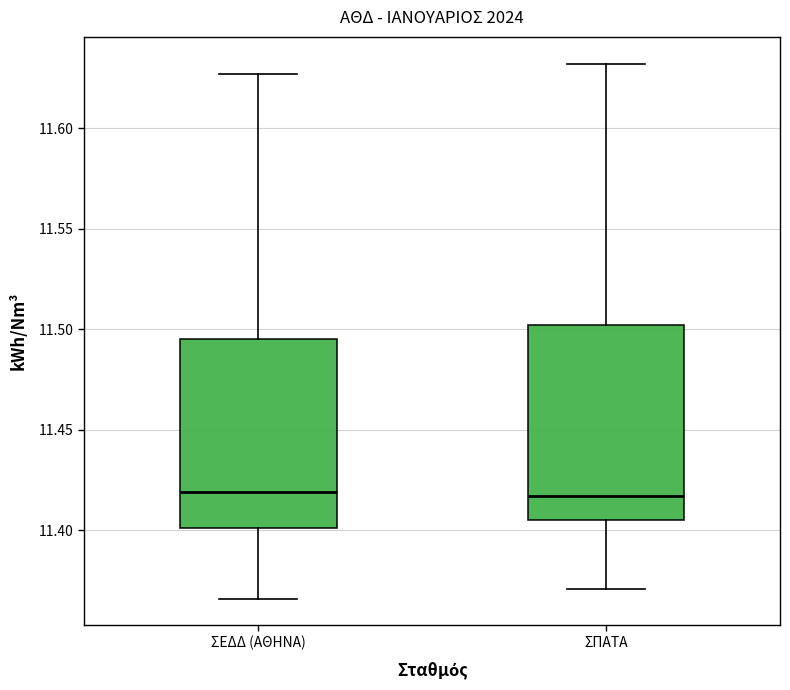

Reading left to right, transcribe this box plot: for each box, give where its median line is, the range the box spans, and where its two whiskers end, as read against the y-axis. The values are not printed on the chart, so give them approximately, as read against the axis.

ΣΕΔΔ (ΑΘΗΝΑ): median 11.420, box 11.400 to 11.495, whiskers 11.365 to 11.625
ΣΠΑΤΑ: median 11.415, box 11.405 to 11.500, whiskers 11.370 to 11.630